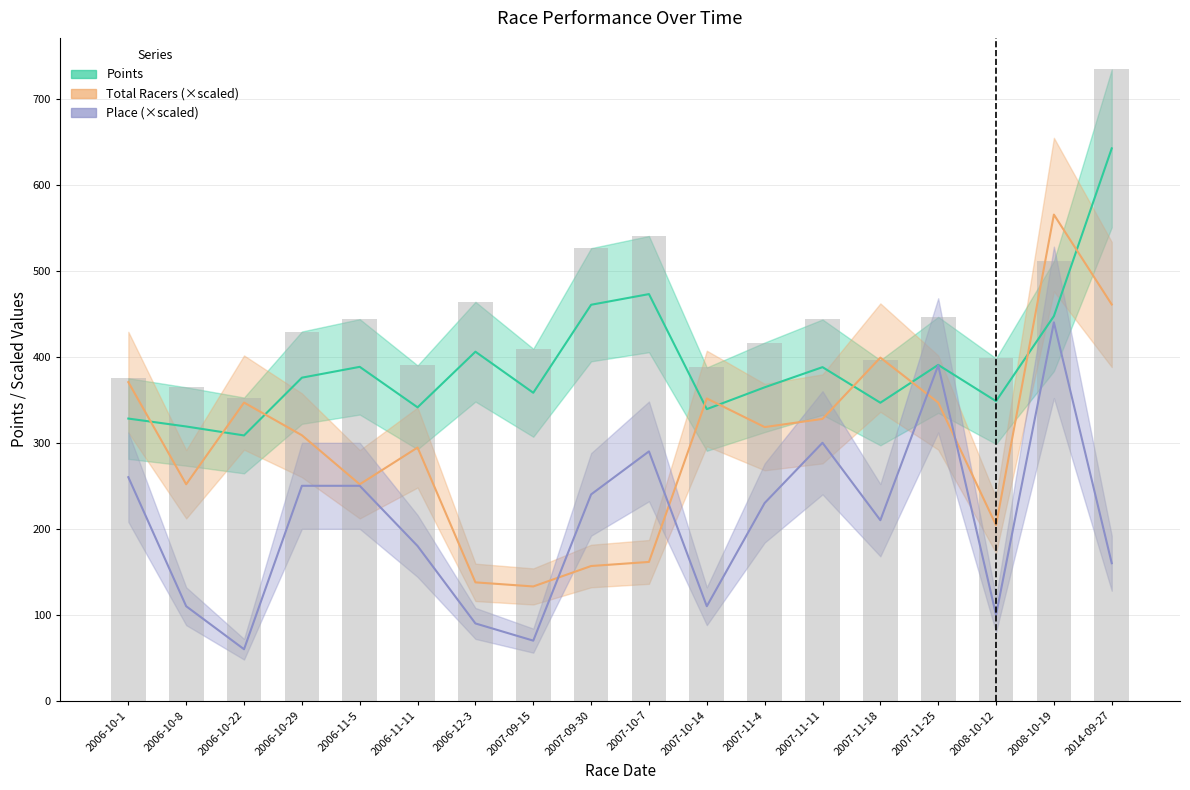

Reading right to left, list all the values displayed in this chart.

Points: 642.2	447.2	348.4	390.6	346.6	387.9	364.5	339.1	472.8	460.5	358.1	405.9	341.2	388.3	375.7	308.5	318.9	328.2
Total Racers: 460.8	565.2	204.2	346.8	399.0	327.8	318.2	351.5	161.5	156.8	133.0	137.8	294.5	251.8	308.8	346.8	251.8	370.5
Place: 160.0	440.0	100.0	390.0	210.0	300.0	230.0	110.0	290.0	240.0	70.0	90.0	180.0	250.0	250.0	60.0	110.0	260.0